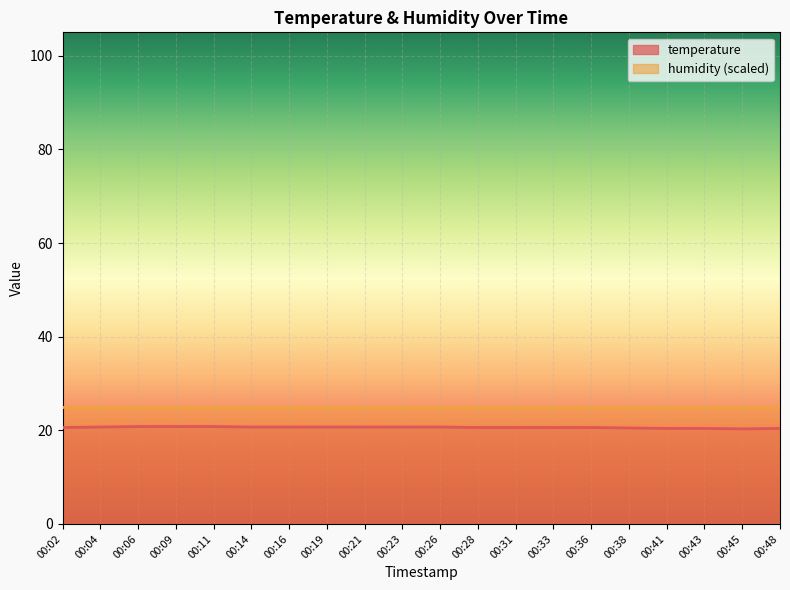

How many data points does each series have?

20